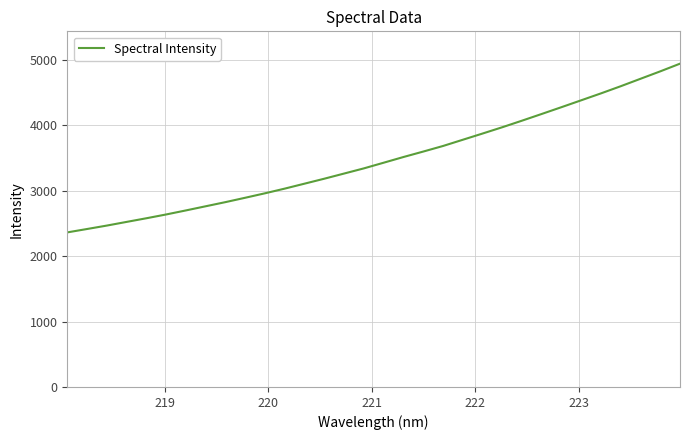

How many lines are shown in the chart?

1